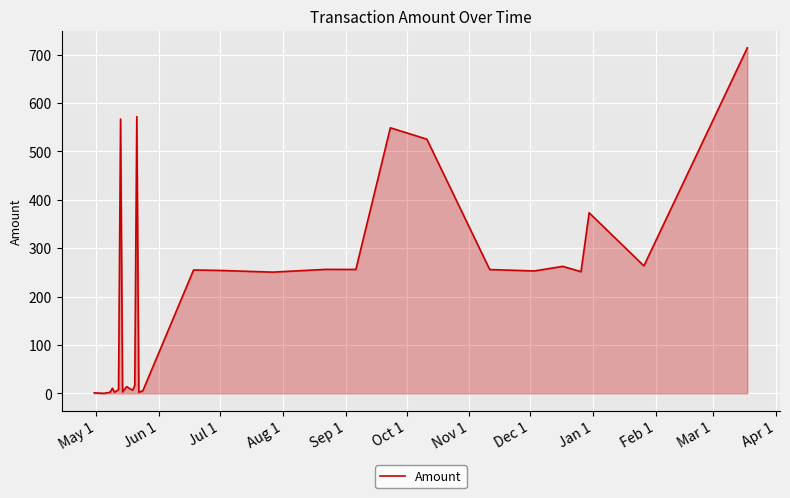

What is the greatest value displayed?

713.9